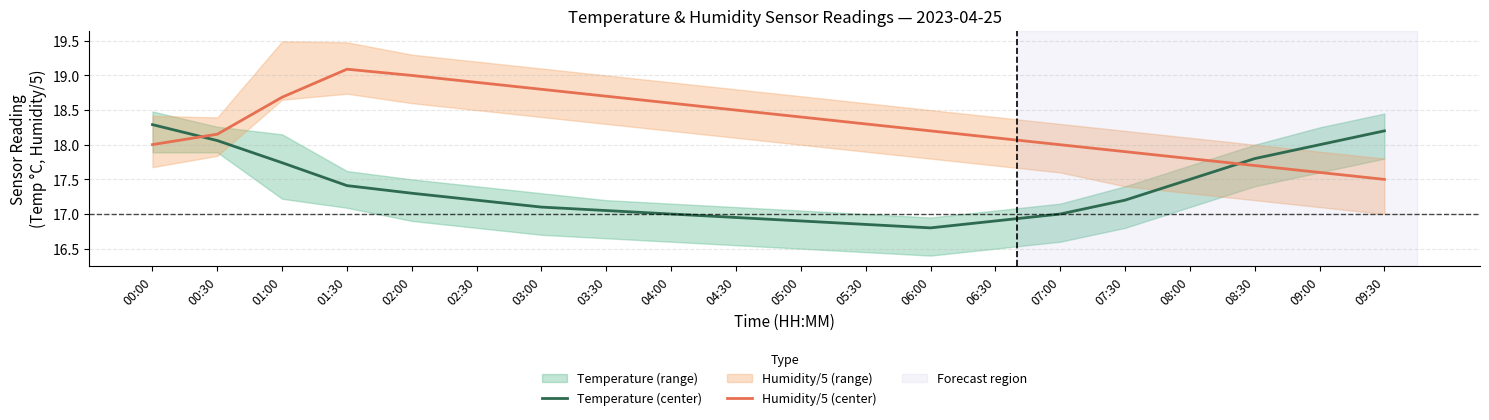

True or false: Temperature (center) and Humidity/5 (center) cross at least once.

True